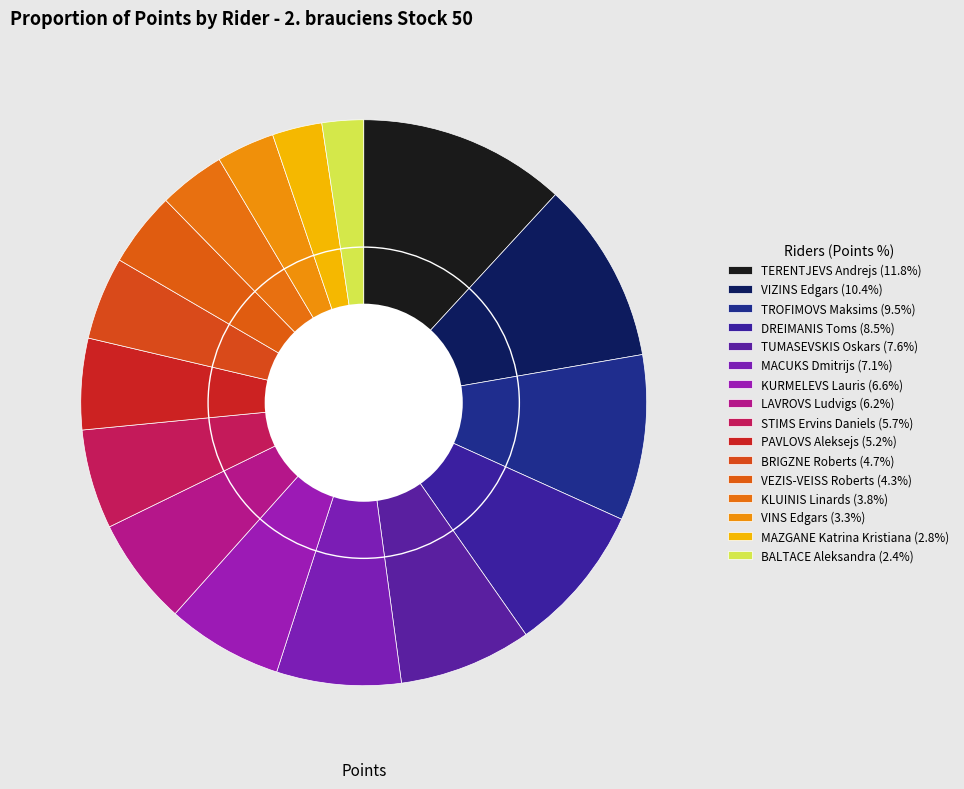

Which slice is the largest?

TERENTJEVS Andrejs